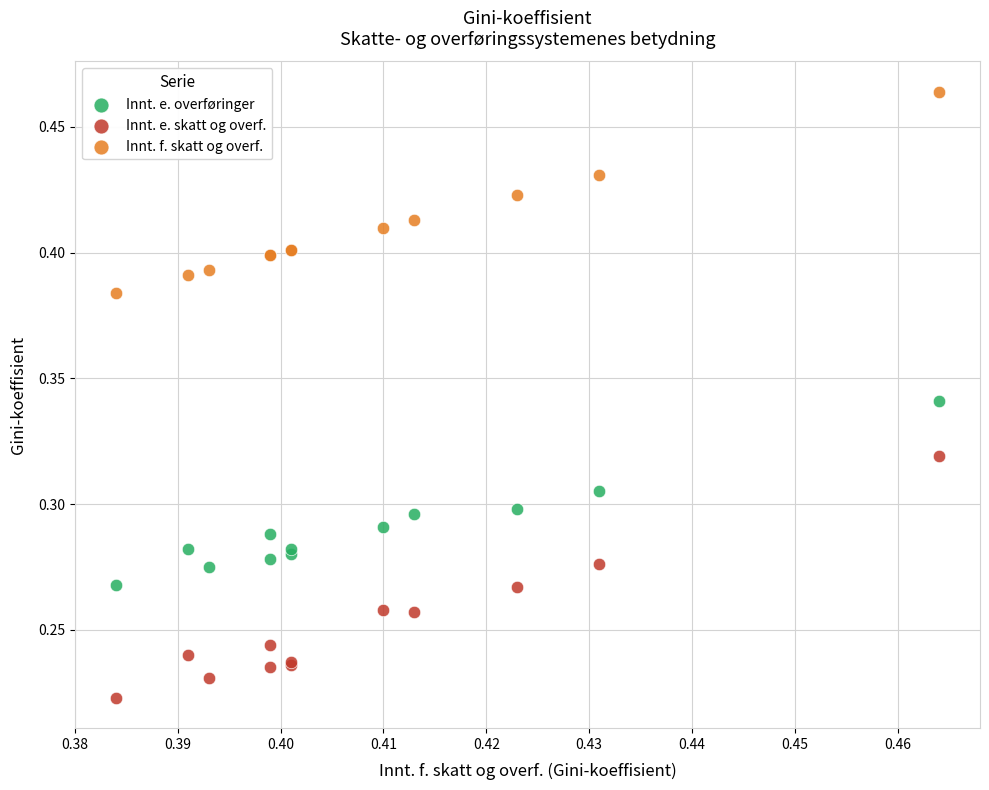

Which series has the largest Y range (max minus min)?

Innt. e. skatt og overf.